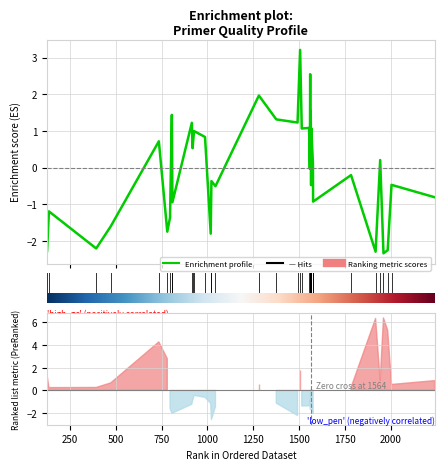

What is the difference between the maximum and second lowest values?

5.5